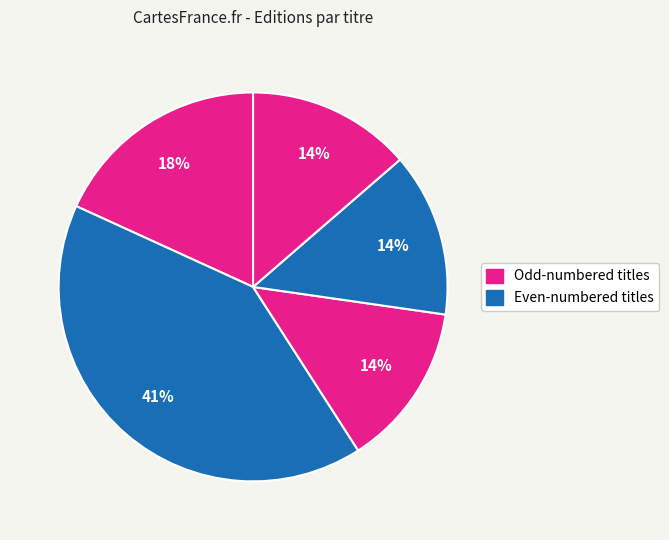

How many segments does this pie chart have?

5